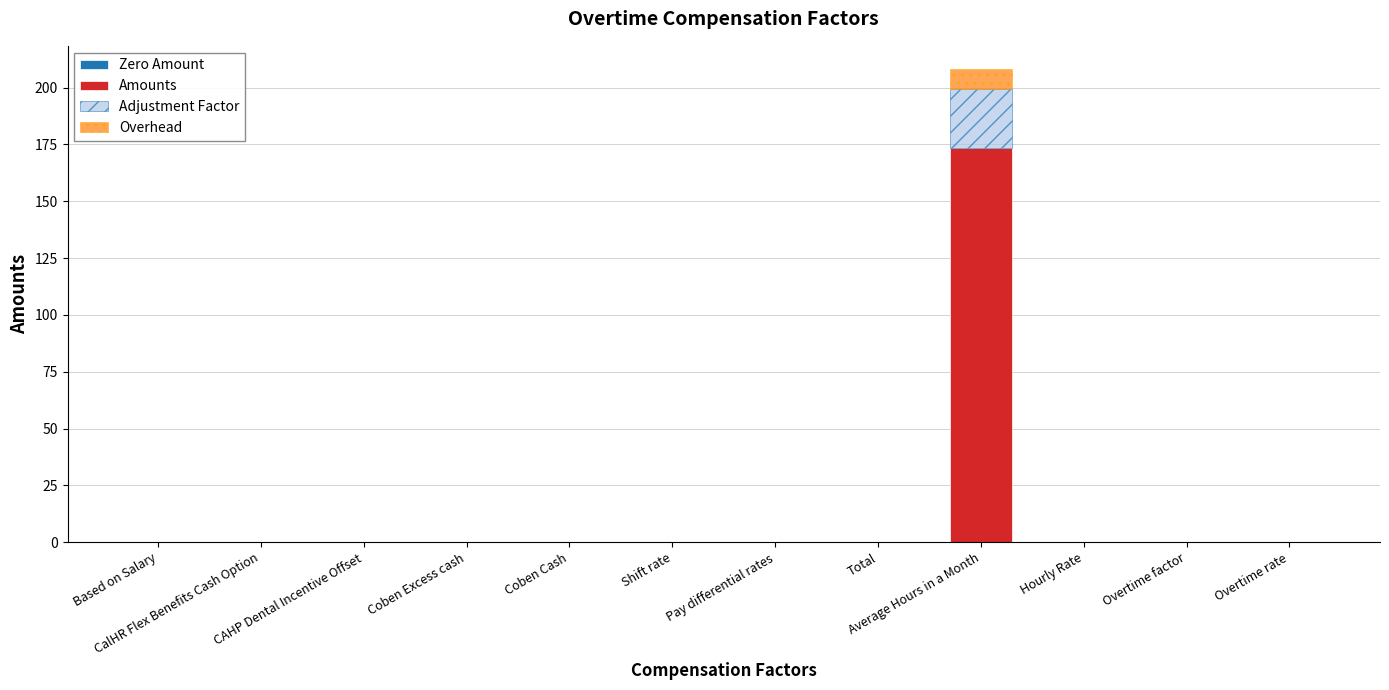

Are the bars horizontal?

No